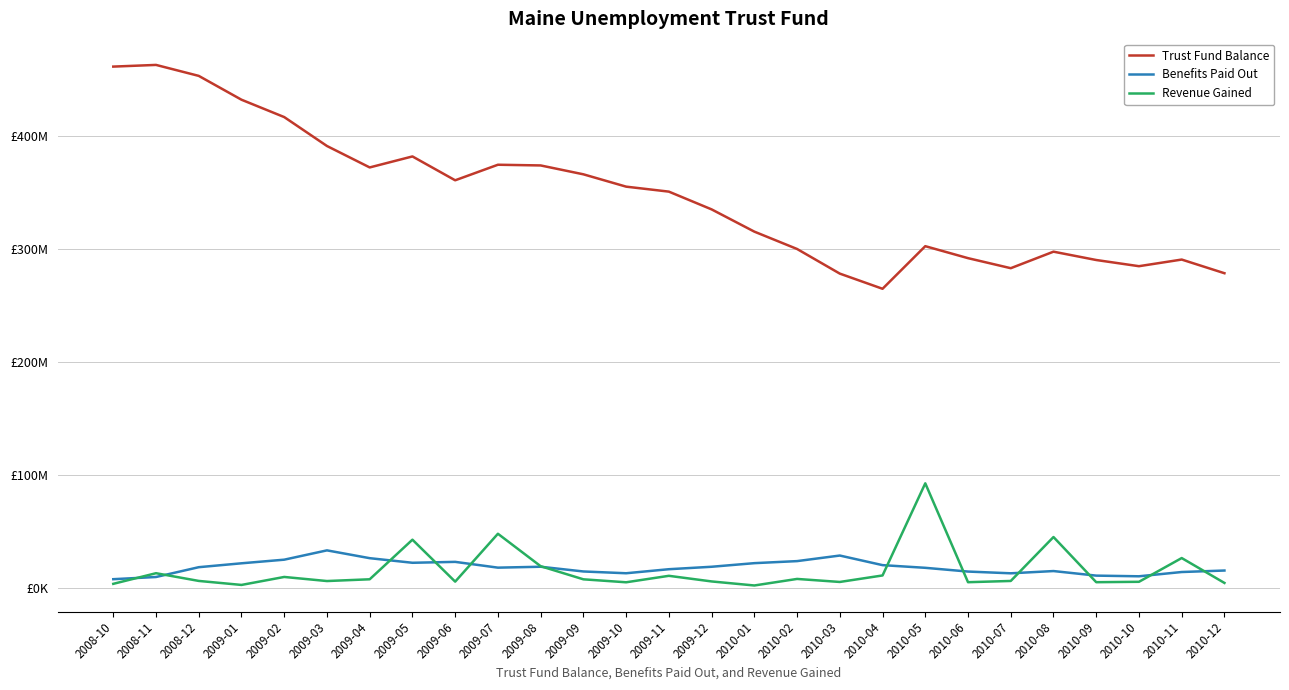

What are all the series names shown in the legend?

Trust Fund Balance, Benefits Paid Out, Revenue Gained